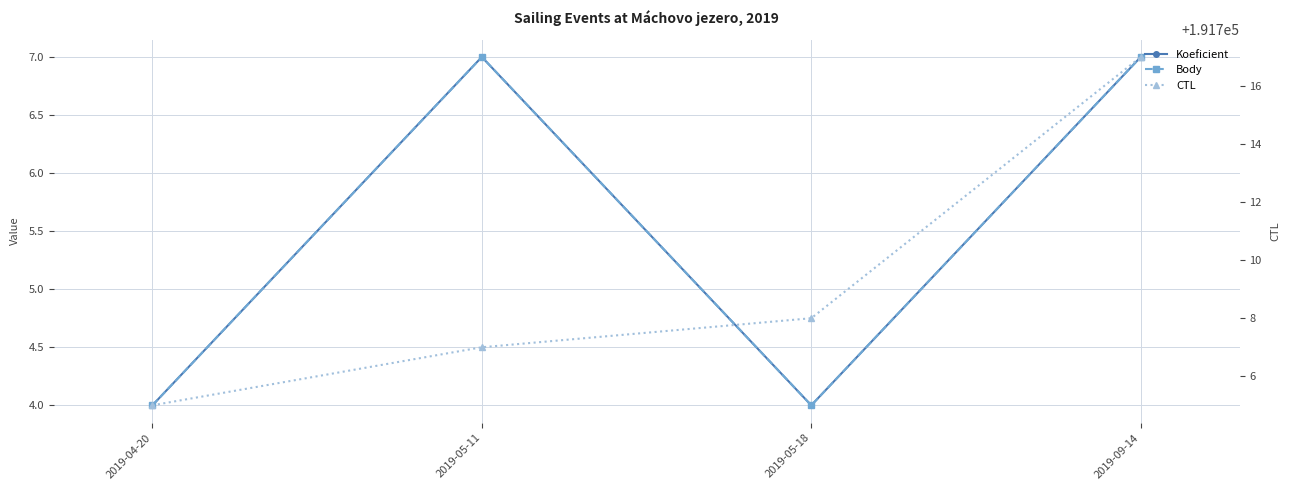

Which has a higher value, 2019-04-20 or 2019-05-11?

2019-05-11